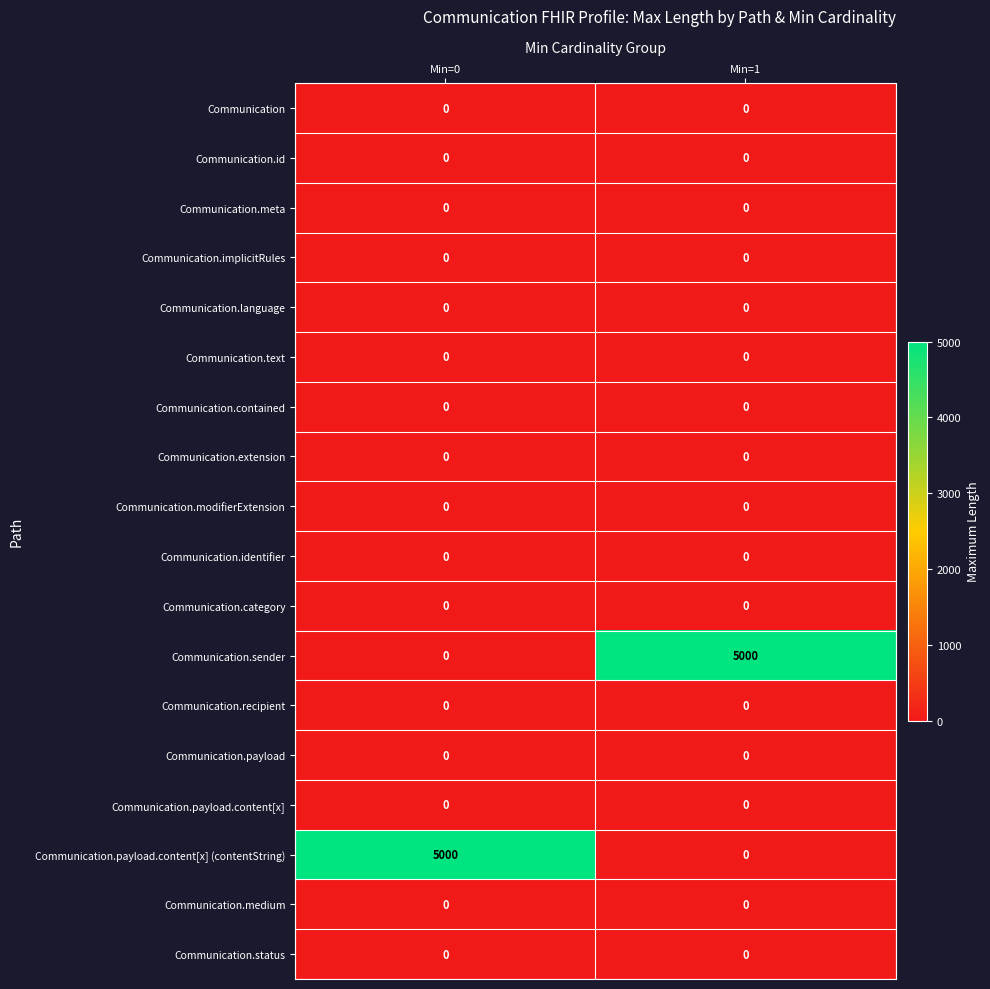

What is the difference between the highest and lowest values at Min=0?

5000